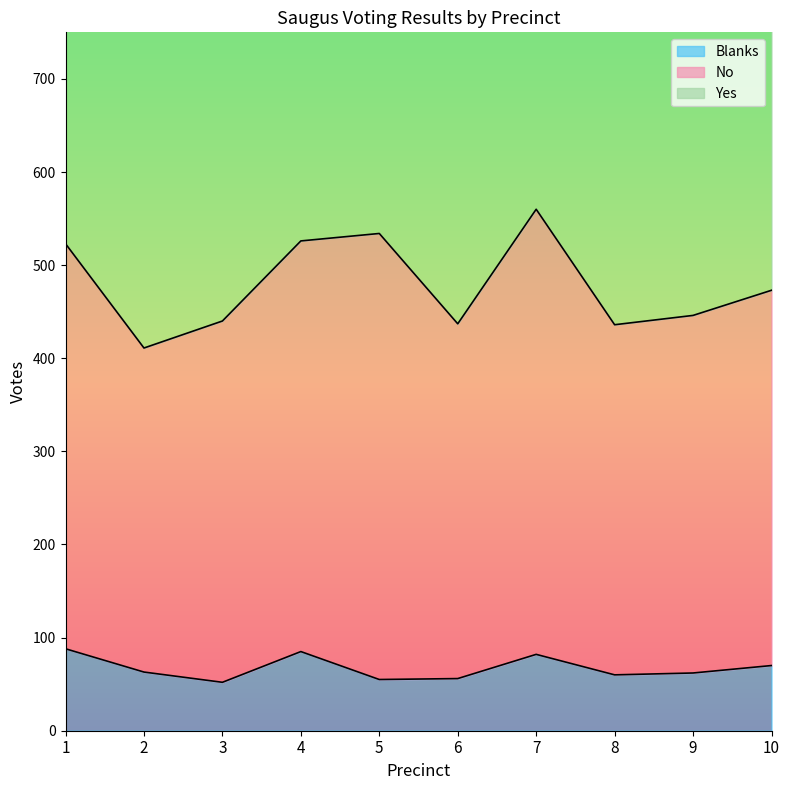

At which label does Blanks reach its peak?

1